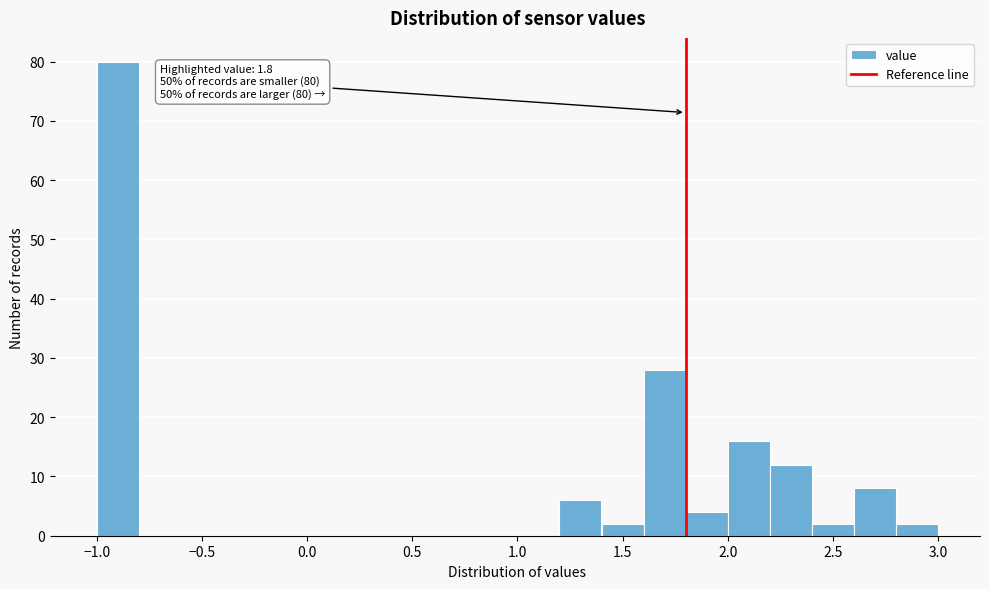

Over which range of the x-axis is the bar tallest?

-1.0 to -0.8